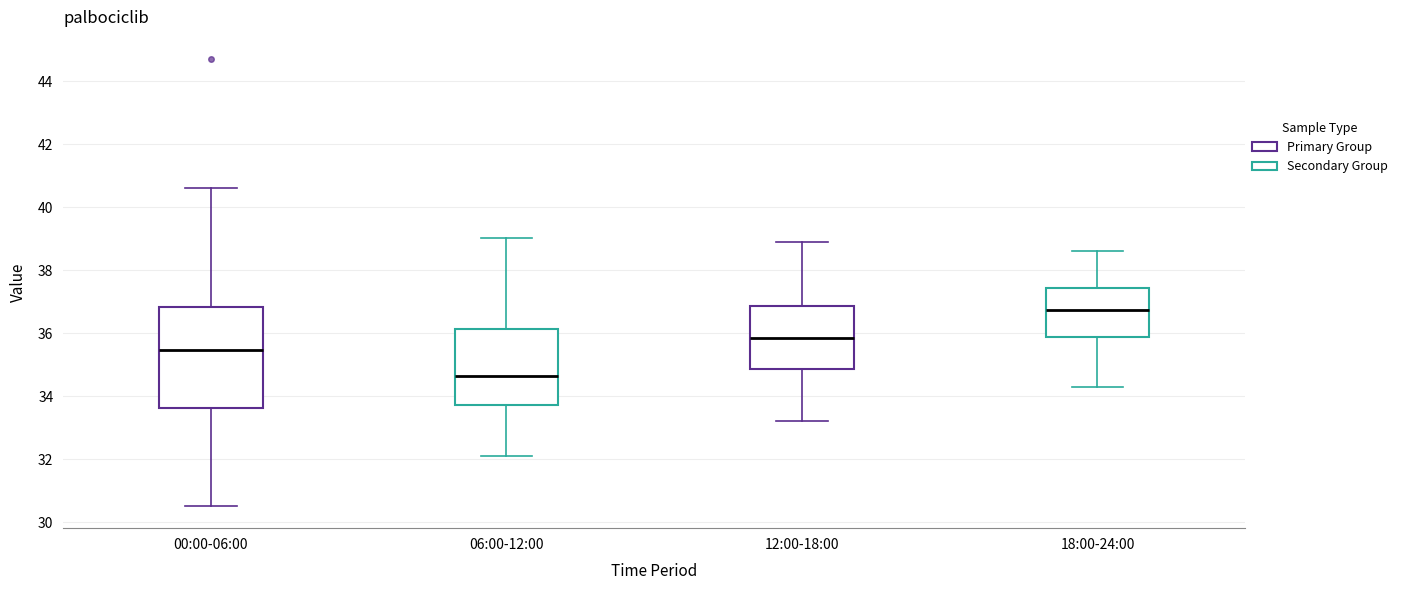

Reading left to right, transcribe this box plot: for each box, give where its median line is, the range the box spans, and where its two whiskers end, as read against the y-axis. The values are not printed on the chart, so give them approximately, as read against the axis.

00:00-06:00: median 35.4, box 33.6 to 36.8, whiskers 30.6 to 40.6
06:00-12:00: median 34.6, box 33.8 to 36.2, whiskers 32.2 to 39.0
12:00-18:00: median 35.8, box 34.8 to 36.8, whiskers 33.2 to 39.0
18:00-24:00: median 36.8, box 35.8 to 37.4, whiskers 34.4 to 38.6